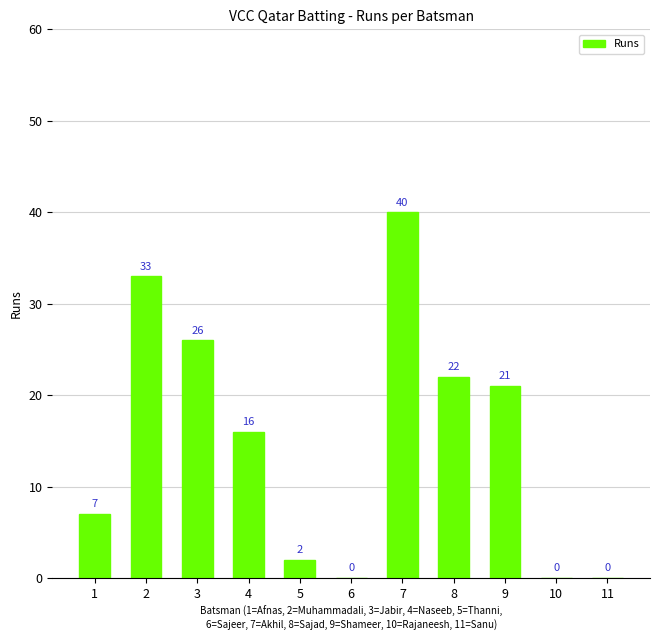

Which category has the highest value across all series?

7